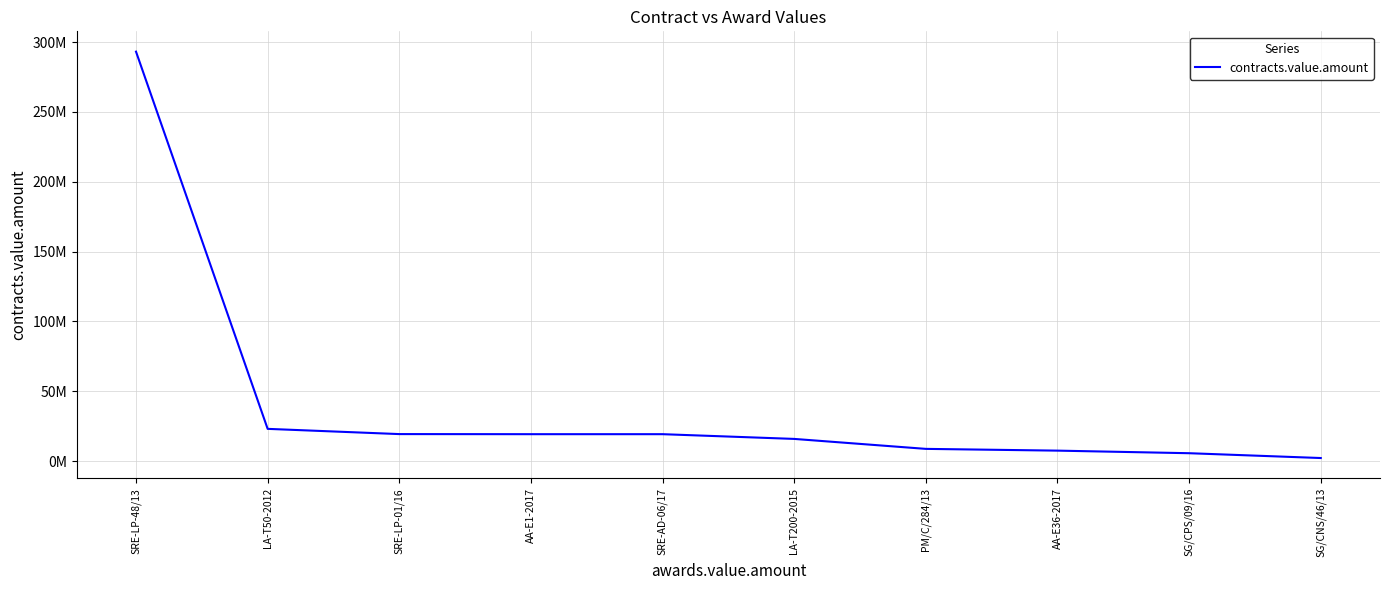

At which category does the chart reach its minimum across all series?

SG/CNS/46/13